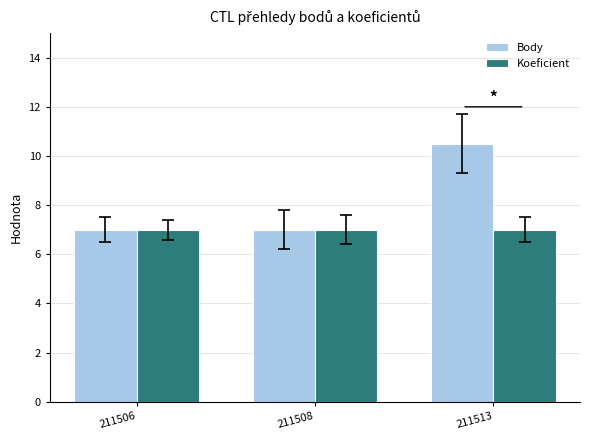

True or false: Body has a value of 7.0 at 211506.

True